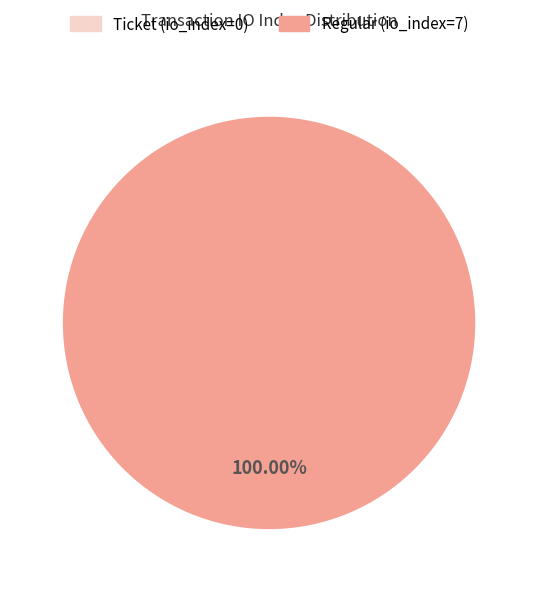

To the nearest percent, what is the combined percentage of Regular (io_index=7) and Ticket (io_index=0)?

100%